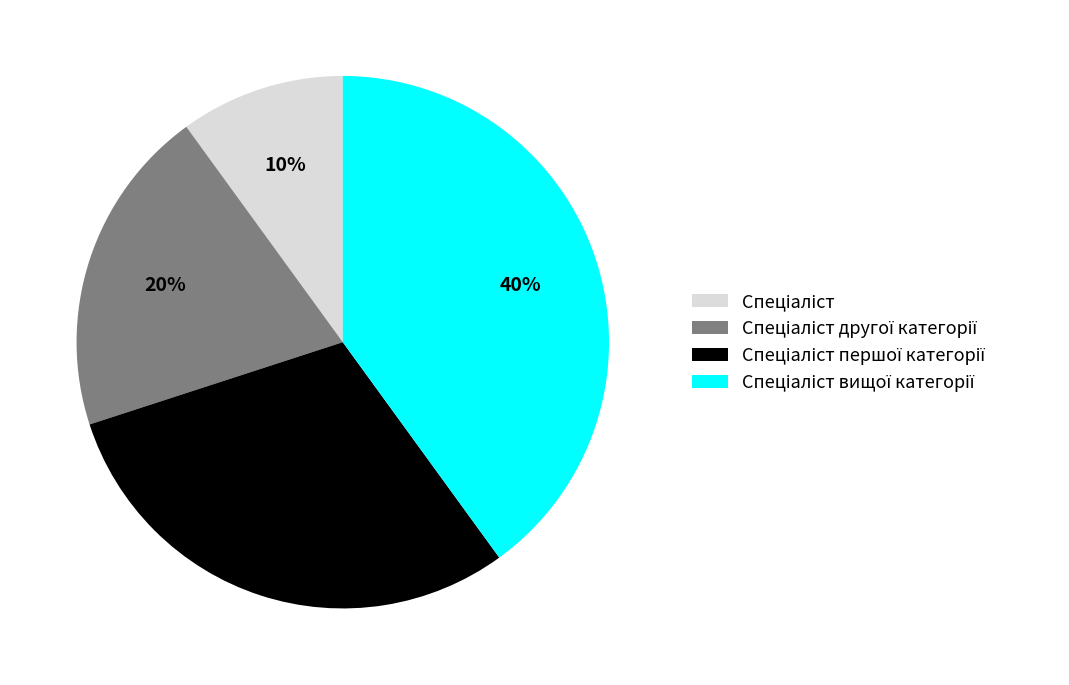

Is there a majority slice in this chart?

No